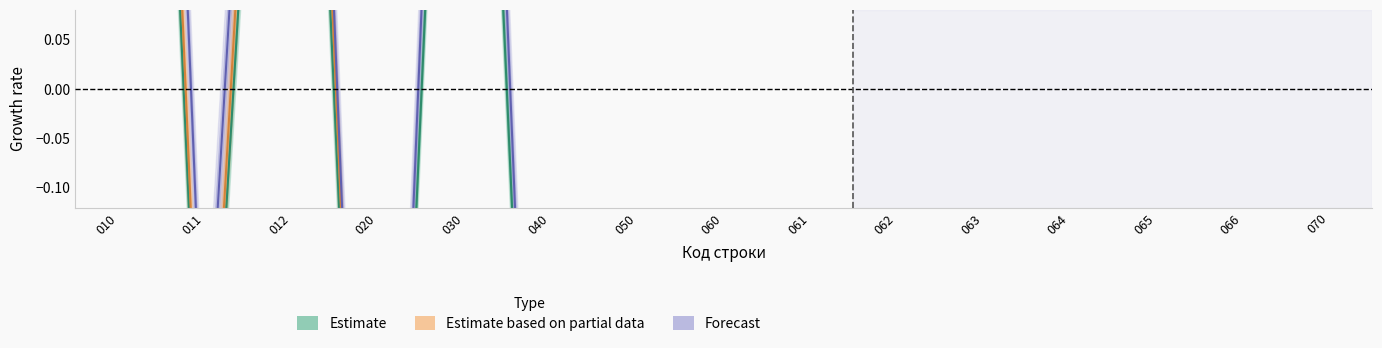

Which series has the largest range (max minus min)?

Forecast